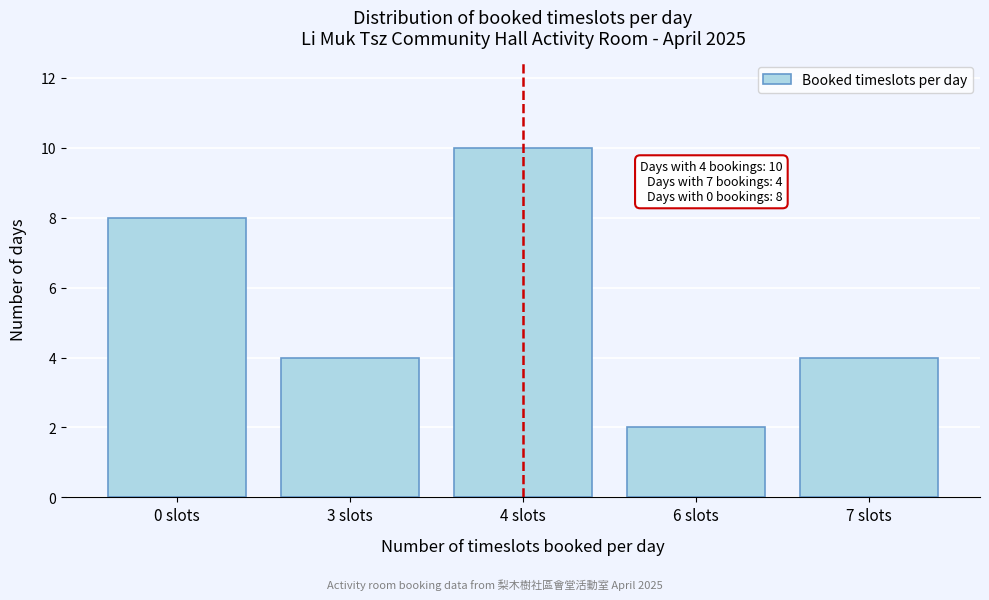

Reading left to right, list all the values displayed in this chart.

8	4	10	2	4